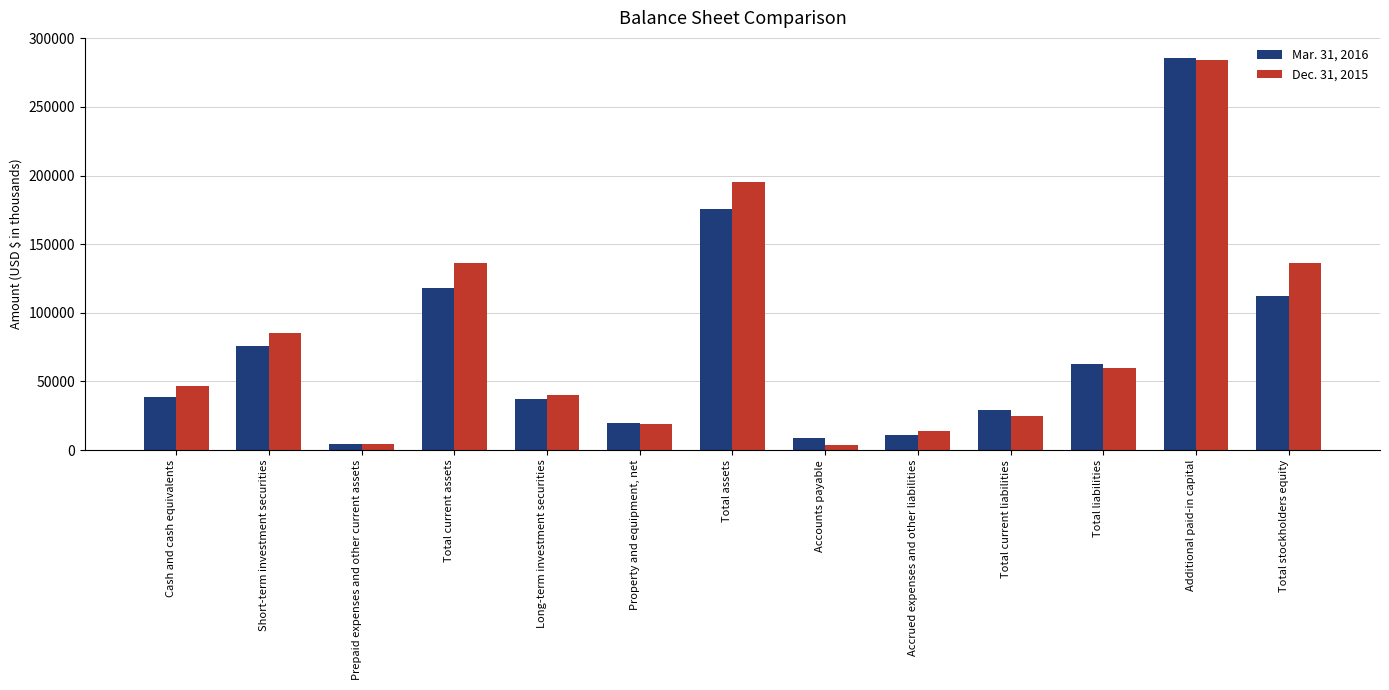

What is the spread (max minus min) of values at Long-term investment securities?

3089